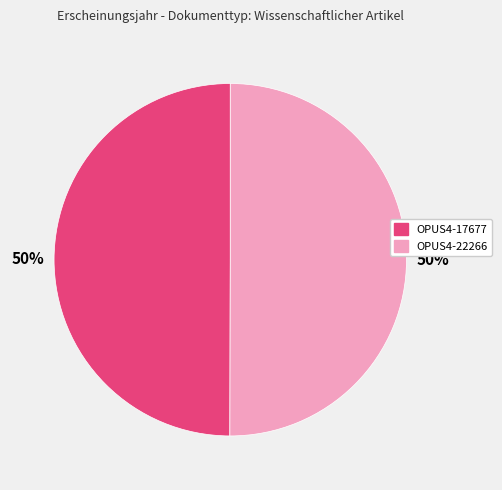

To the nearest percent, what is the average slice percentage?

50%